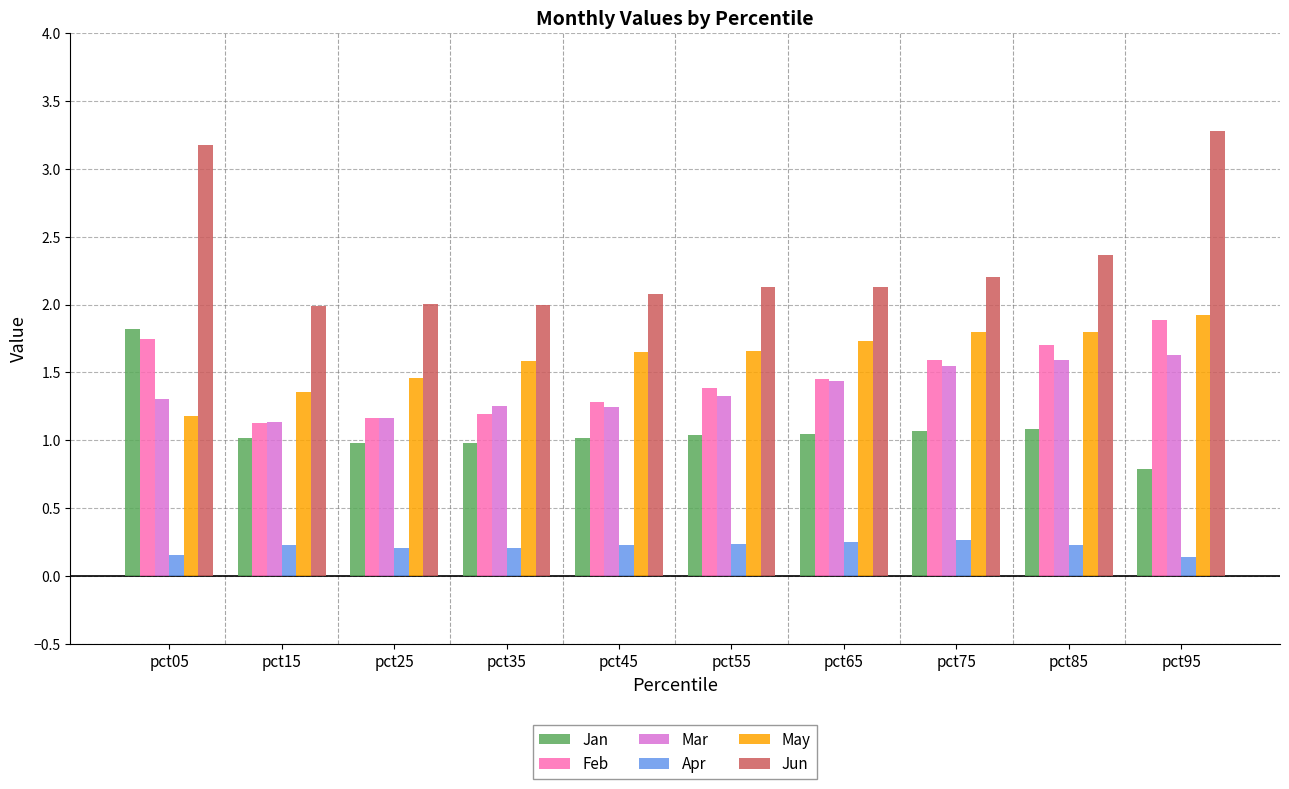

Is it true that May equals 0.4 at pct15?

False